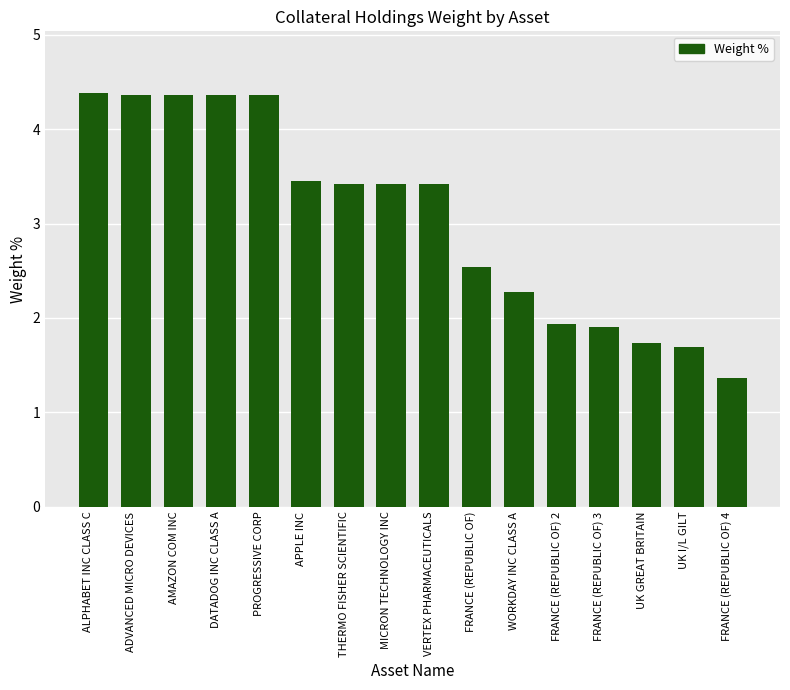

What is the difference between the maximum and minimum values?

3.0